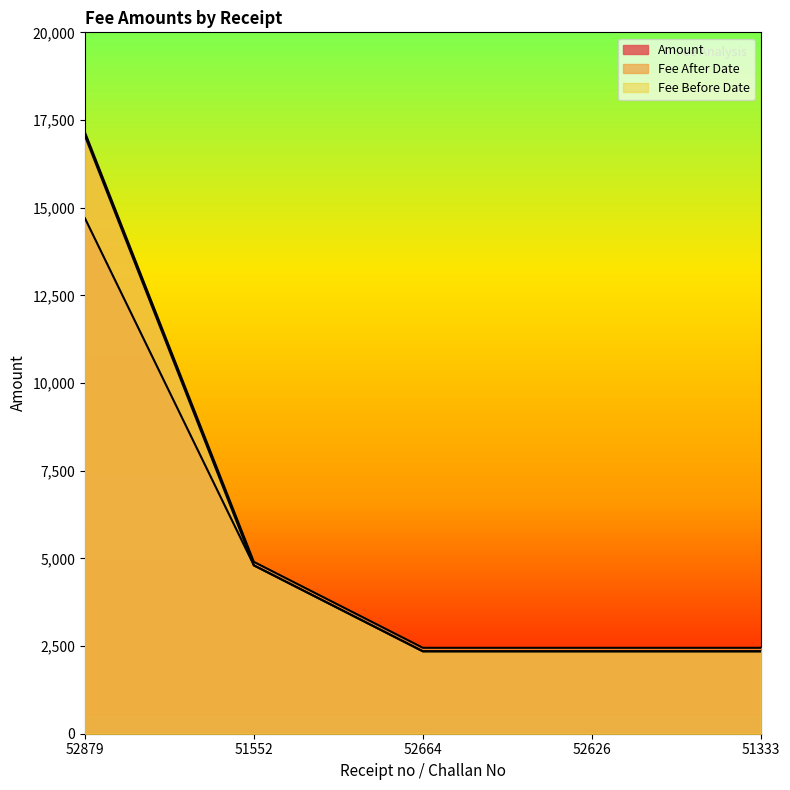

Does the chart display data point markers on the line(s)?

No